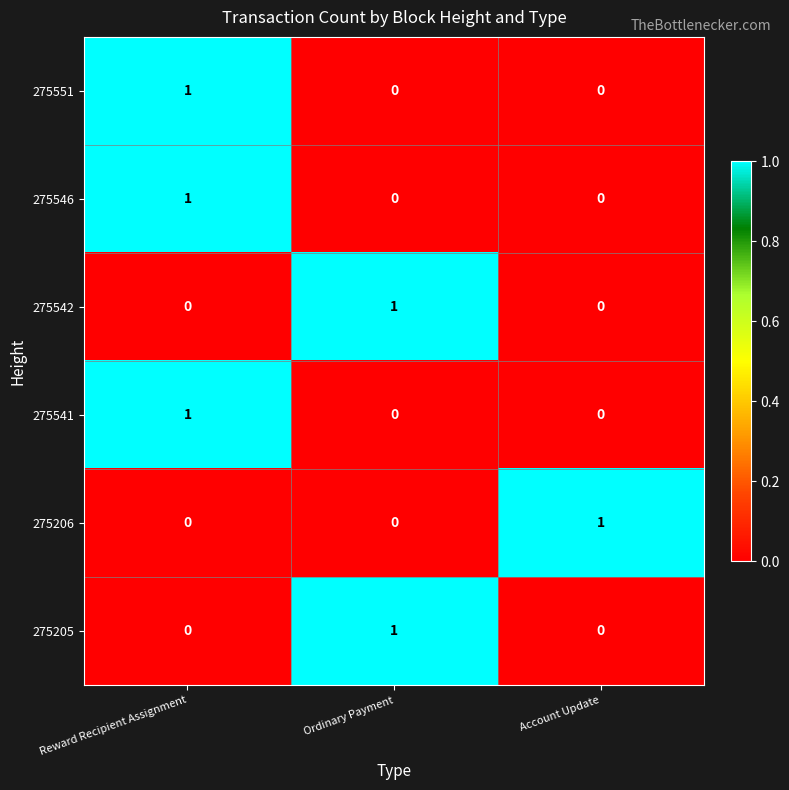

Reading left to right, transcribe all the data shown in this chart.

275551: 1	0	0
275546: 1	0	0
275542: 0	1	0
275541: 1	0	0
275206: 0	0	1
275205: 0	1	0